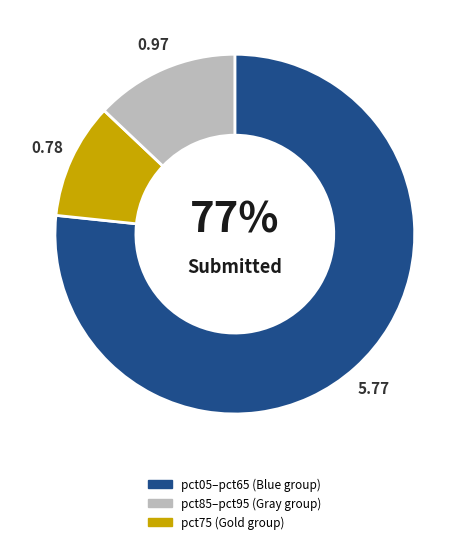

To the nearest percent, what is the average slice percentage?

33%